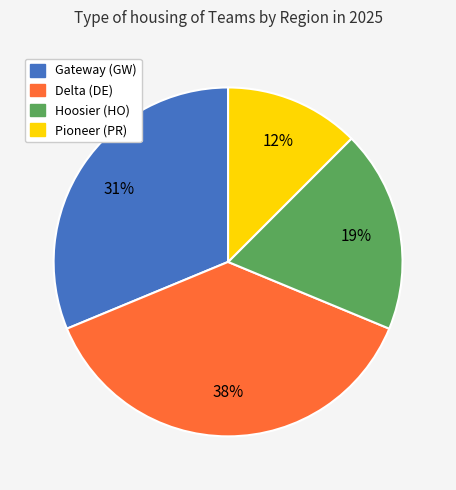

How many segments does this pie chart have?

4